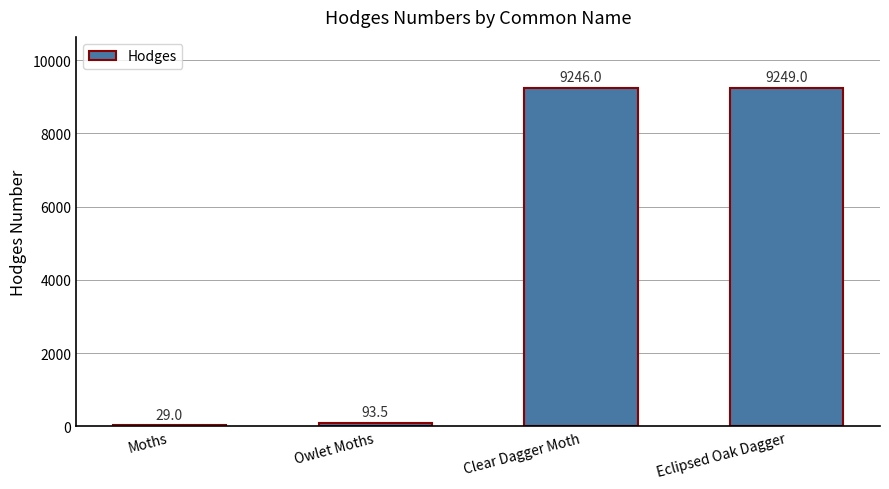

What is the change in value from Moths to Clear Dagger Moth?

+9217.0